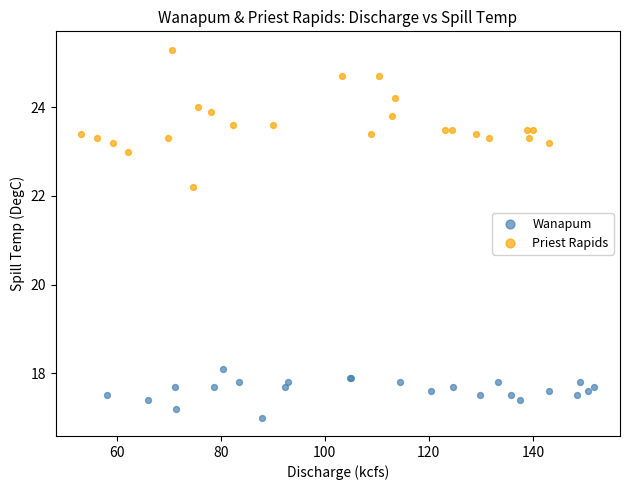

Which series reaches the maximum Y coordinate?

Priest Rapids